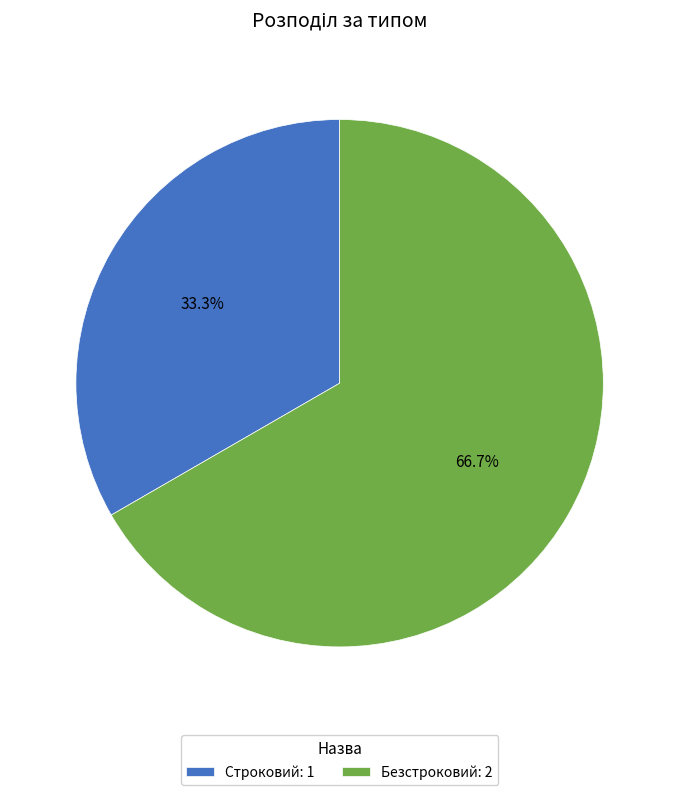

To the nearest percent, what is the difference between the largest and smallest slice percentages?

33%